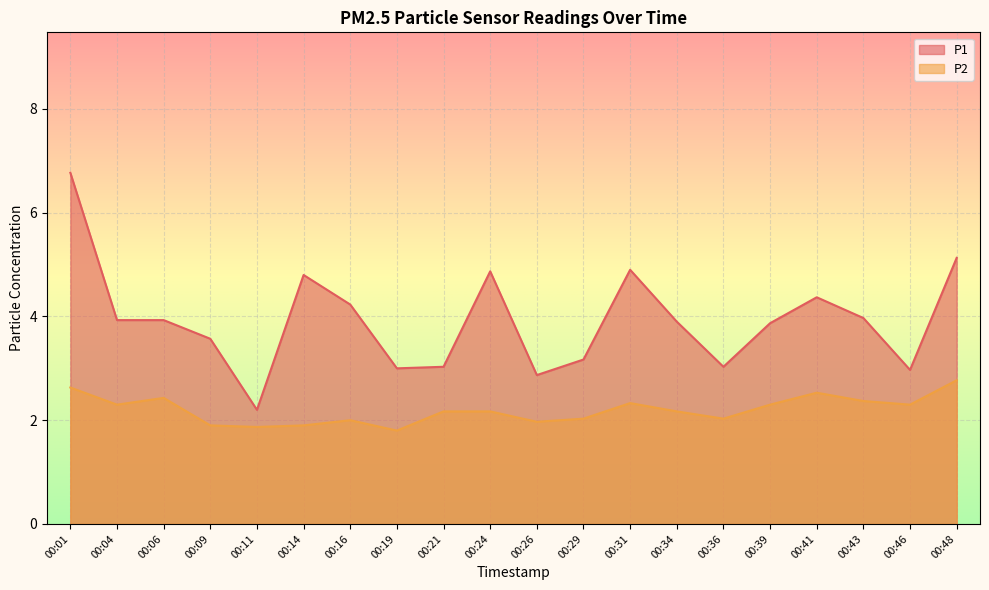

Which category has the highest value across all series?

00:01